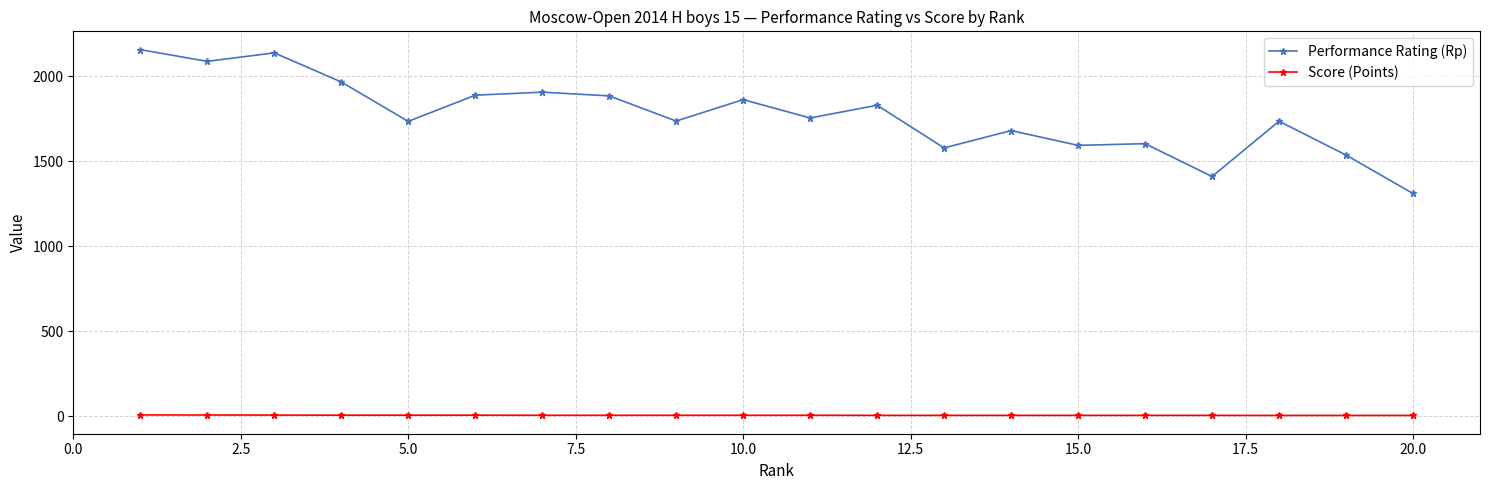

True or false: Performance Rating (Rp) and Score (Points) intersect in this chart.

False